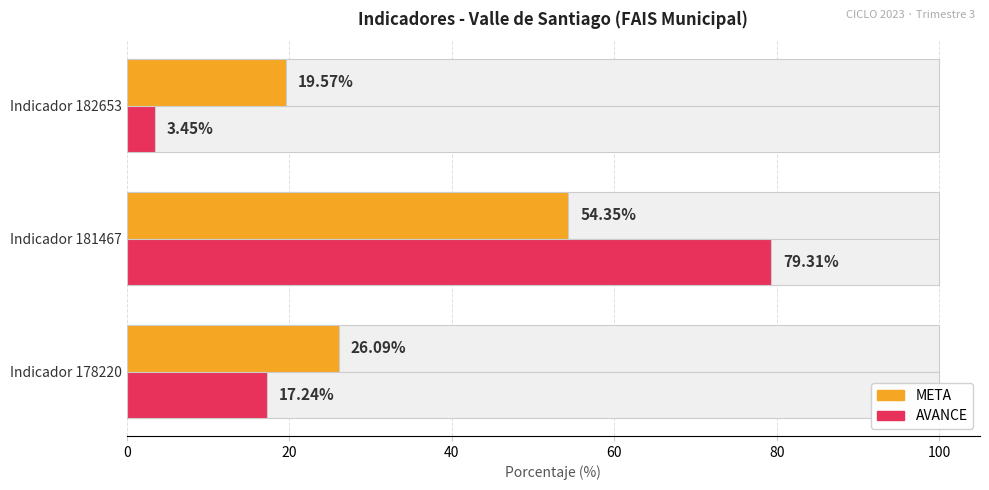

Rank the series at Indicador 181467 from lowest to highest value.

META, AVANCE